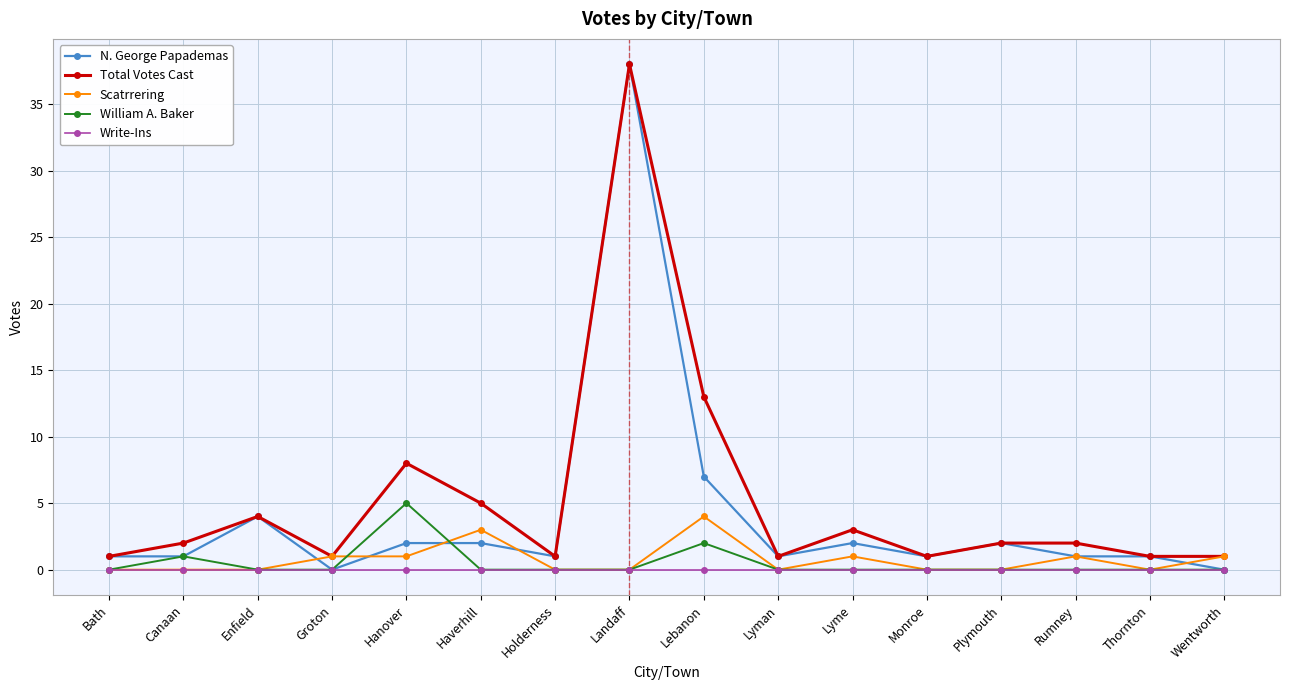

Does the chart have visible grid lines?

Yes